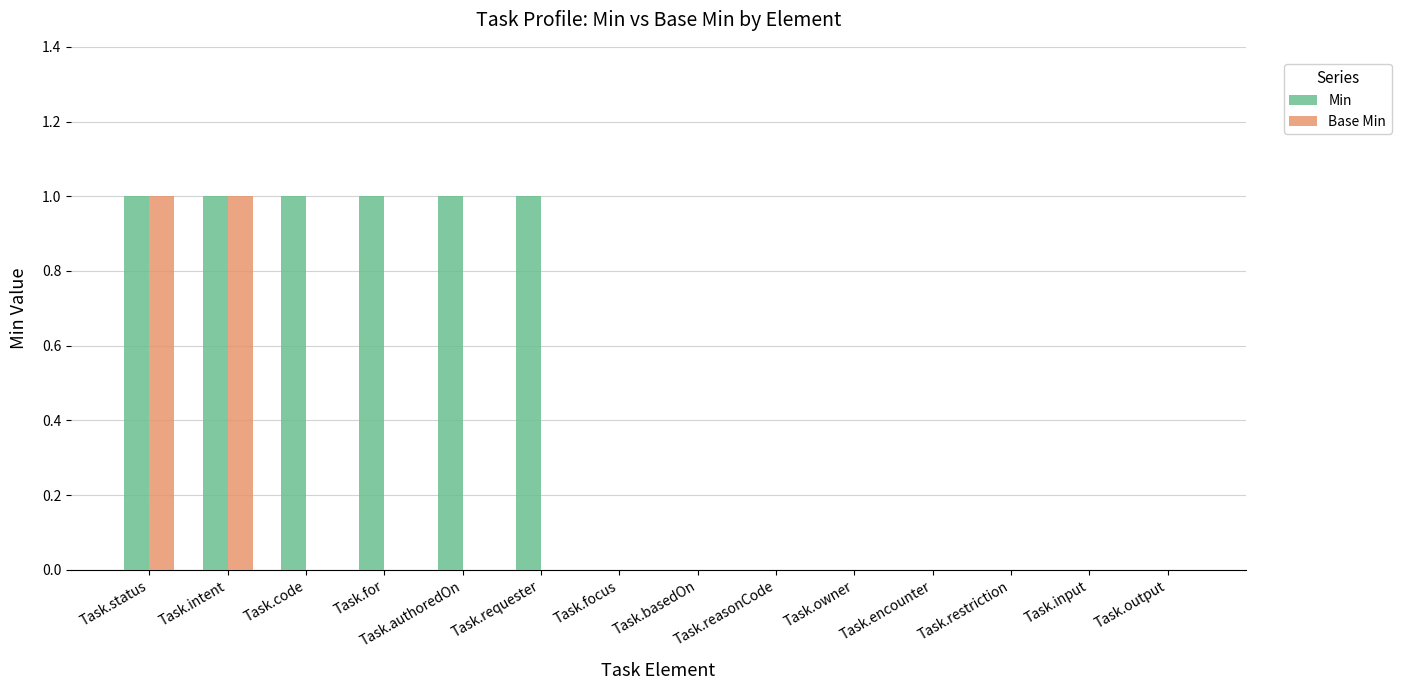

True or false: Base Min has a value of 0 at Task.authoredOn.

True